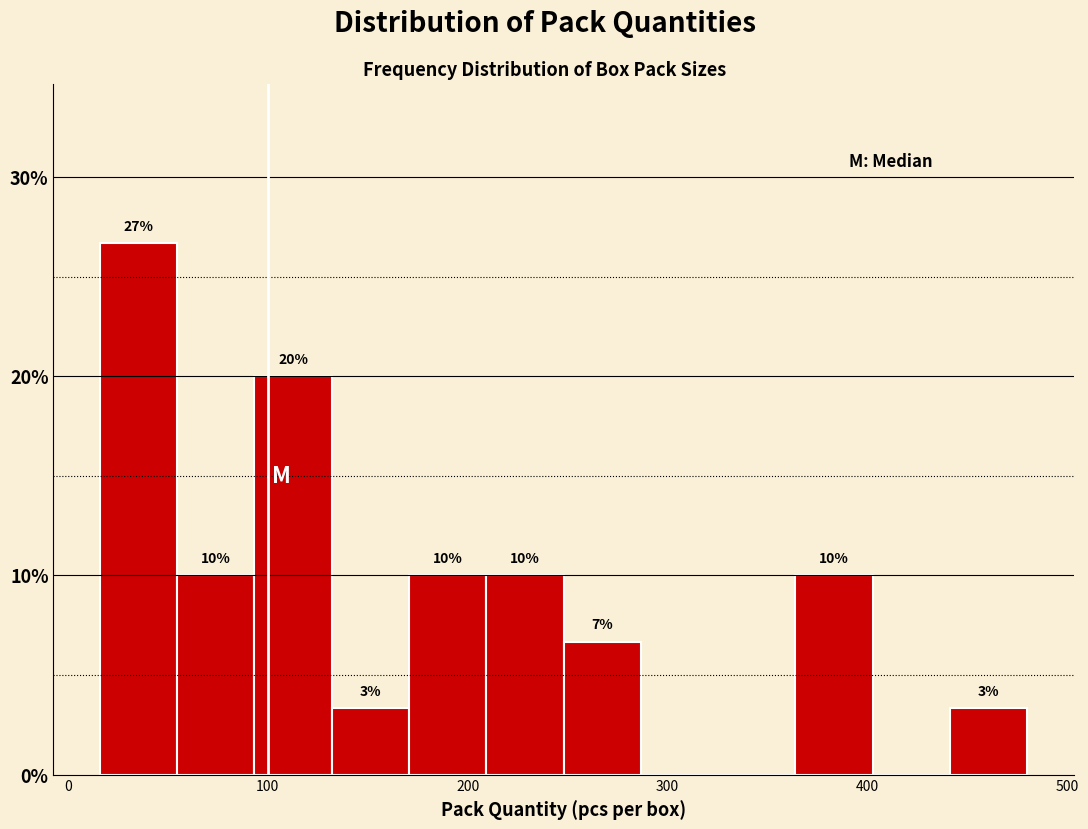

Read against the x-axis, roughly where is the centre of the tallest bar?

40